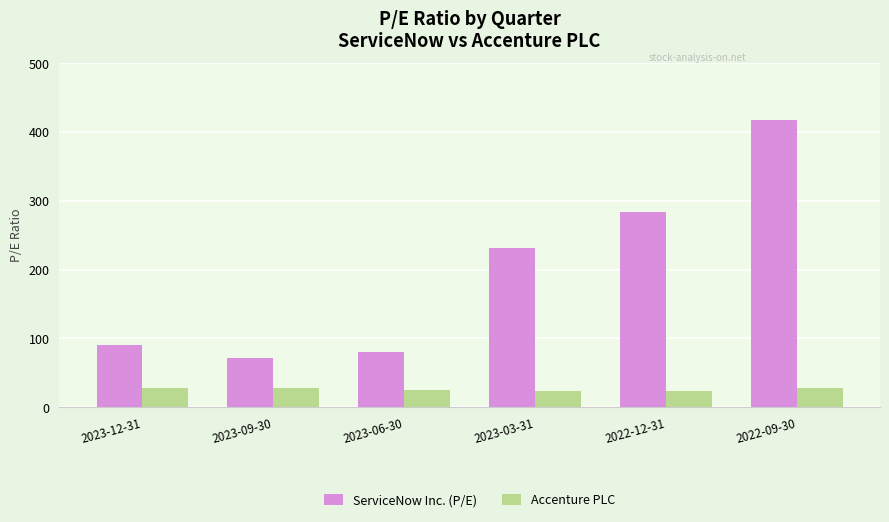

What is the label of the 6th bar from the right?

2023-12-31